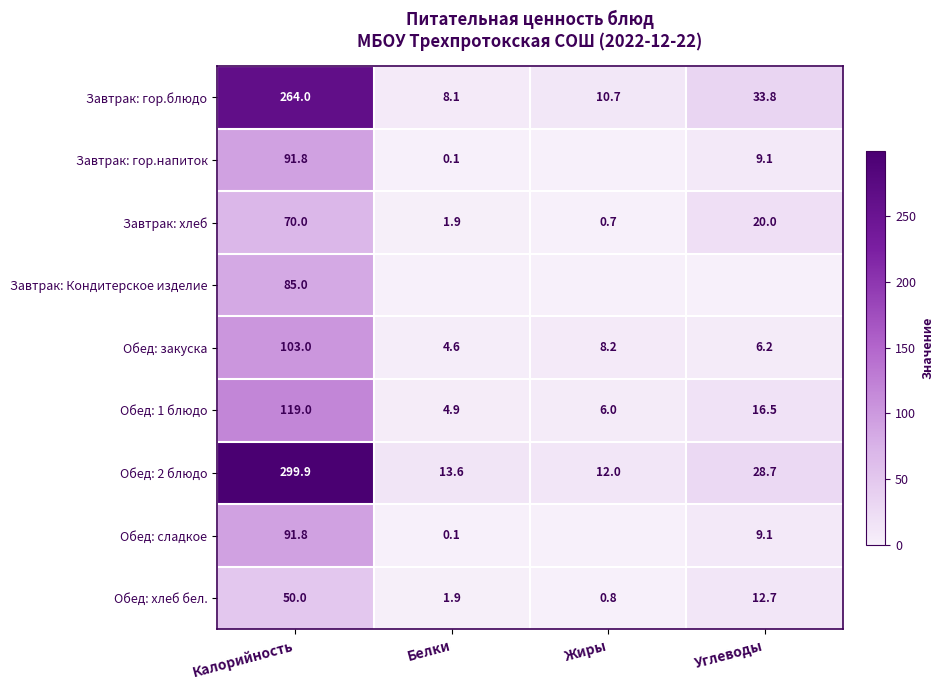

What is the average value of the Обед: хлеб бел. series?

16.4